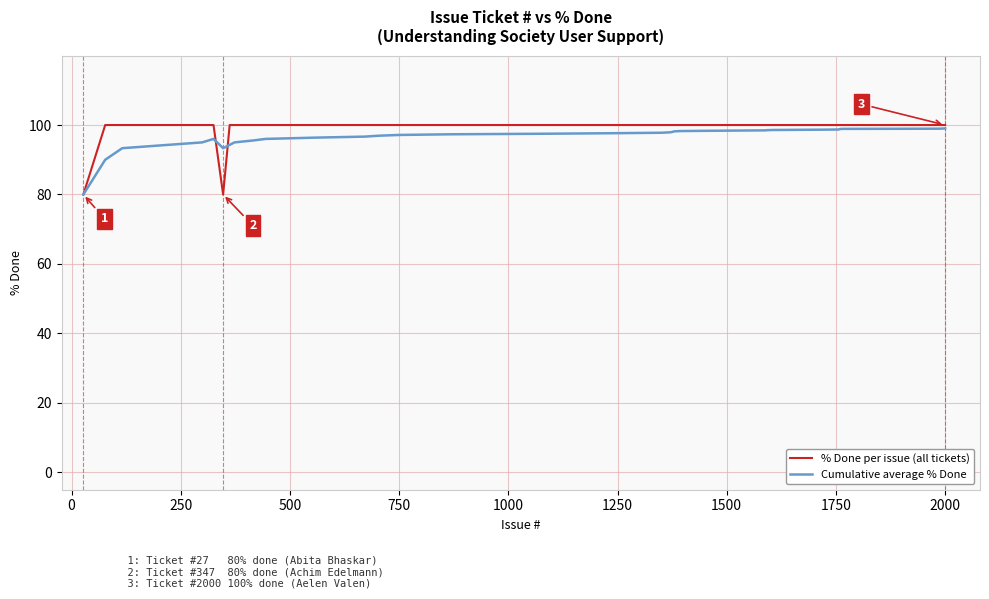

Which series has the widest spread of values?

% Done per issue (all tickets)